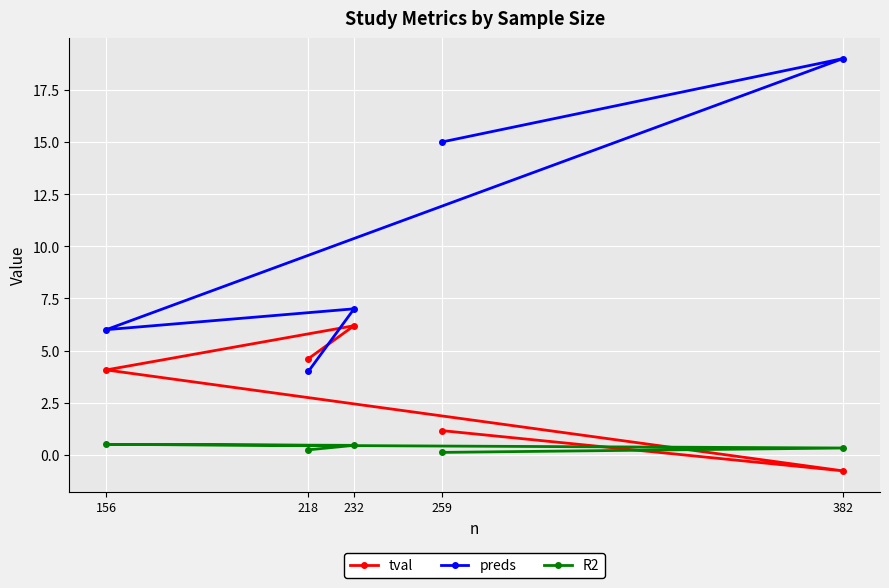

What is the average value of the tval series?

3.1